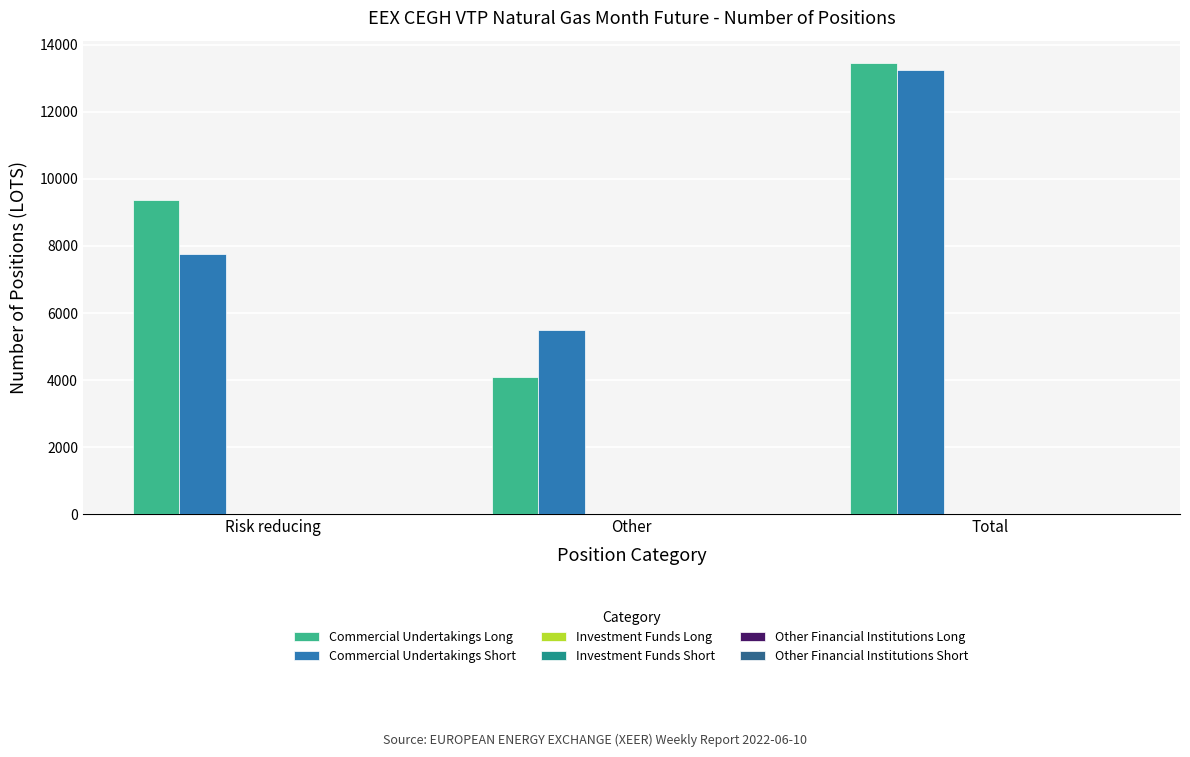

What is the greatest value displayed?

13448